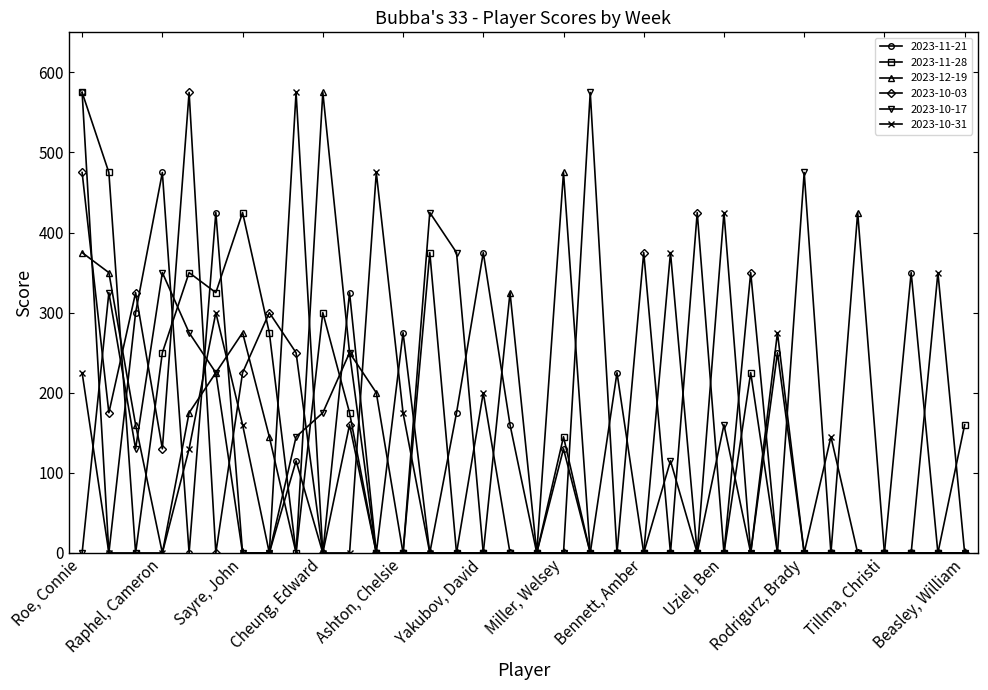

How many lines are shown in the chart?

6